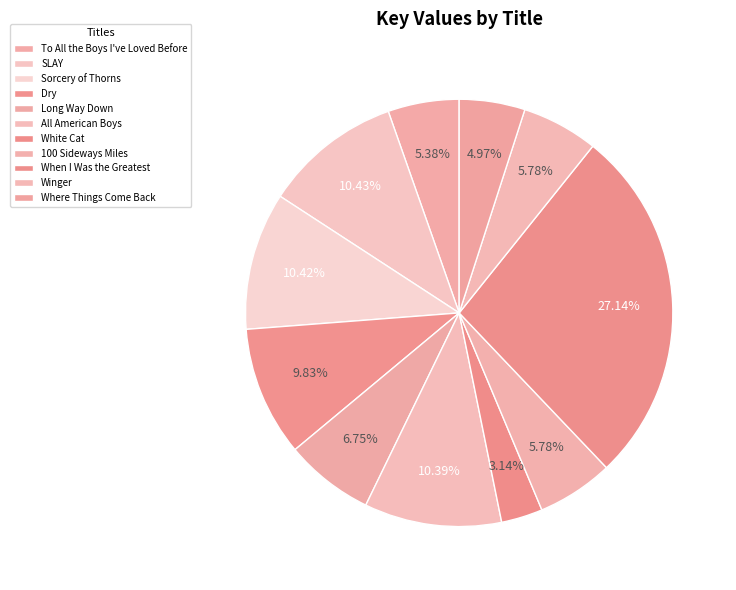

To the nearest percent, what is the difference between the SLAY and To All the Boys I've Loved Before slice percentages?

5%